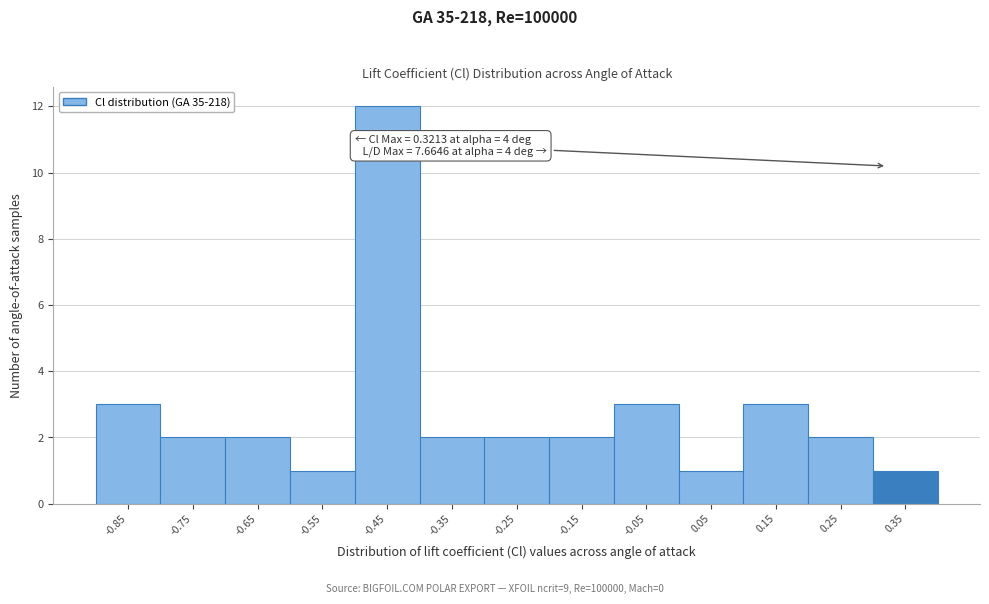

Over which range of the x-axis is the bar tallest?

-0.5 to -0.4